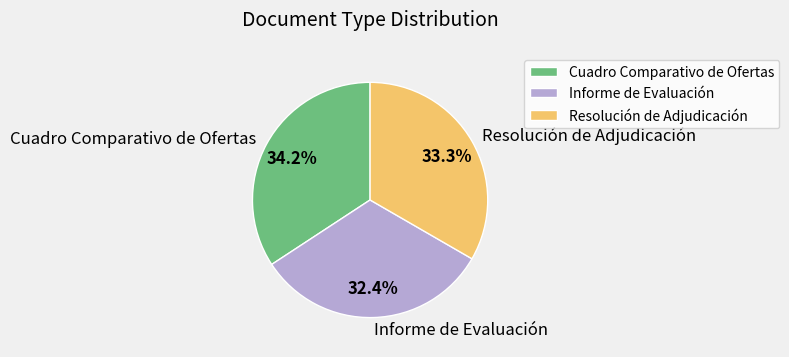

To the nearest percent, what is the average slice percentage?

33%